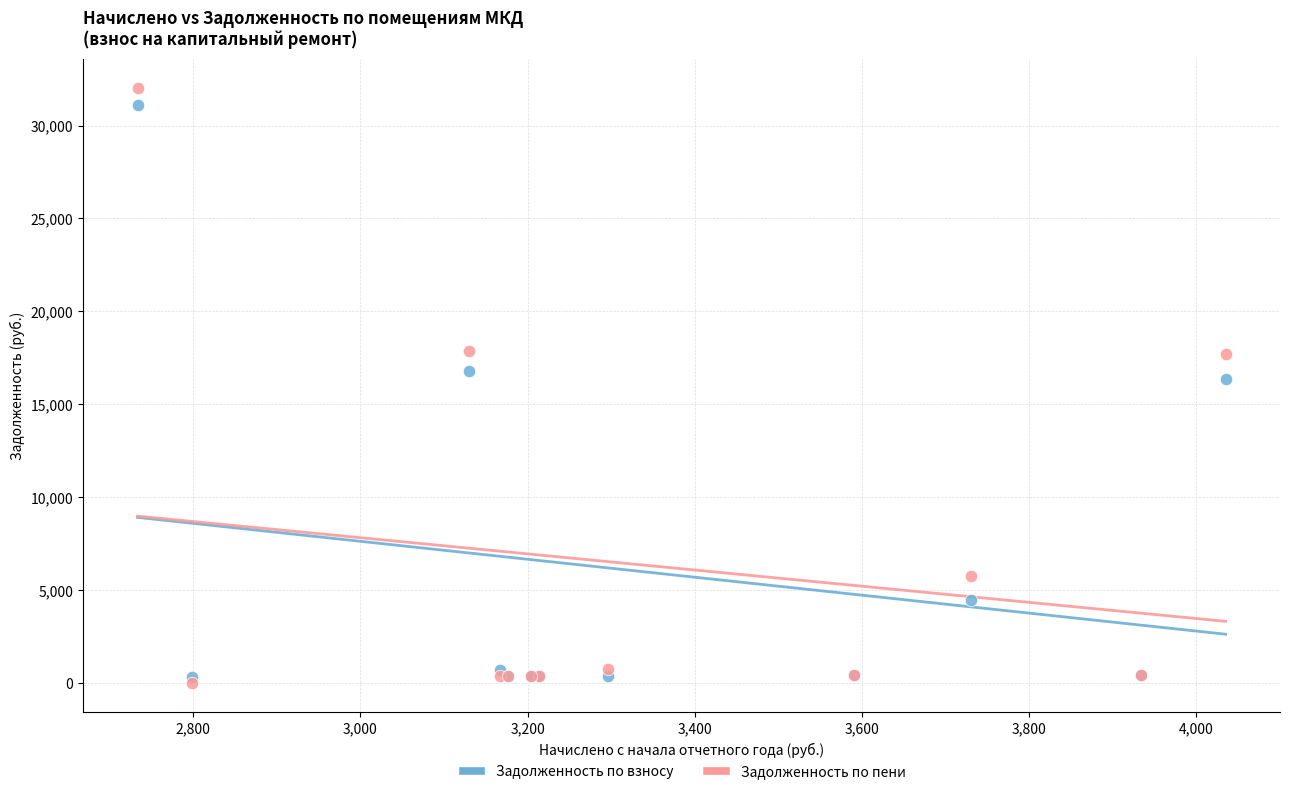

Which series contains the lowest Y value?

Задолженность по пени